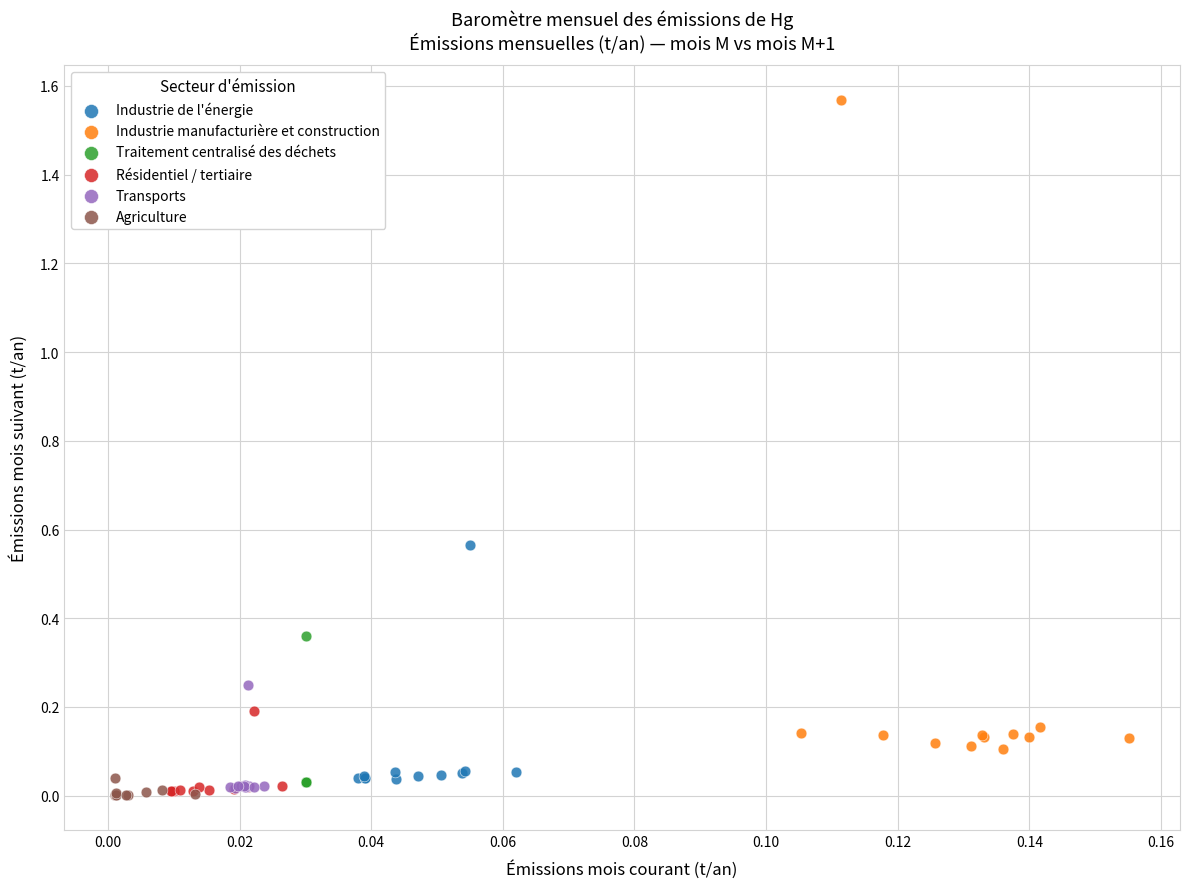

Which series has the largest Y range (max minus min)?

Industrie manufacturière et construction